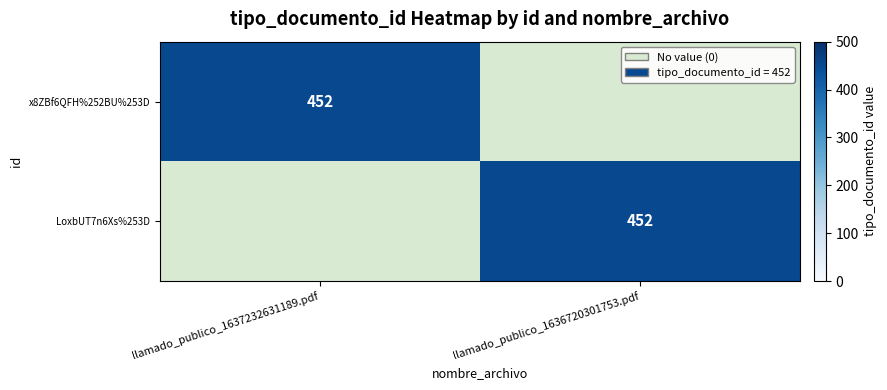

True or false: x8ZBf6QFH%252BU%253D has a value of 452 at llamado_publico_1637232631189.pdf.

True